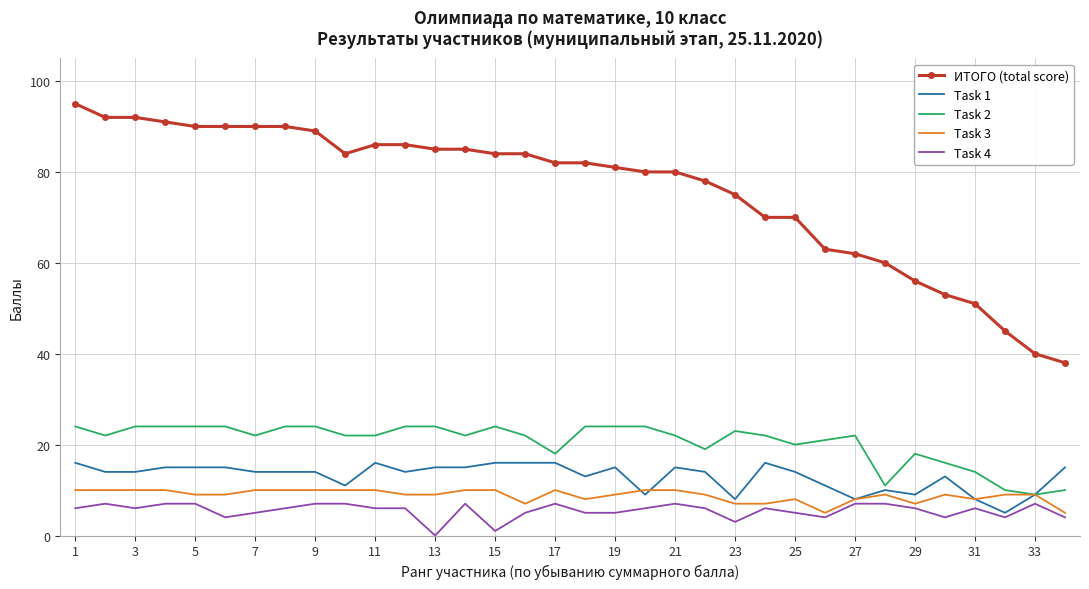

Which series has the largest range (max minus min)?

ИТОГО (total score)